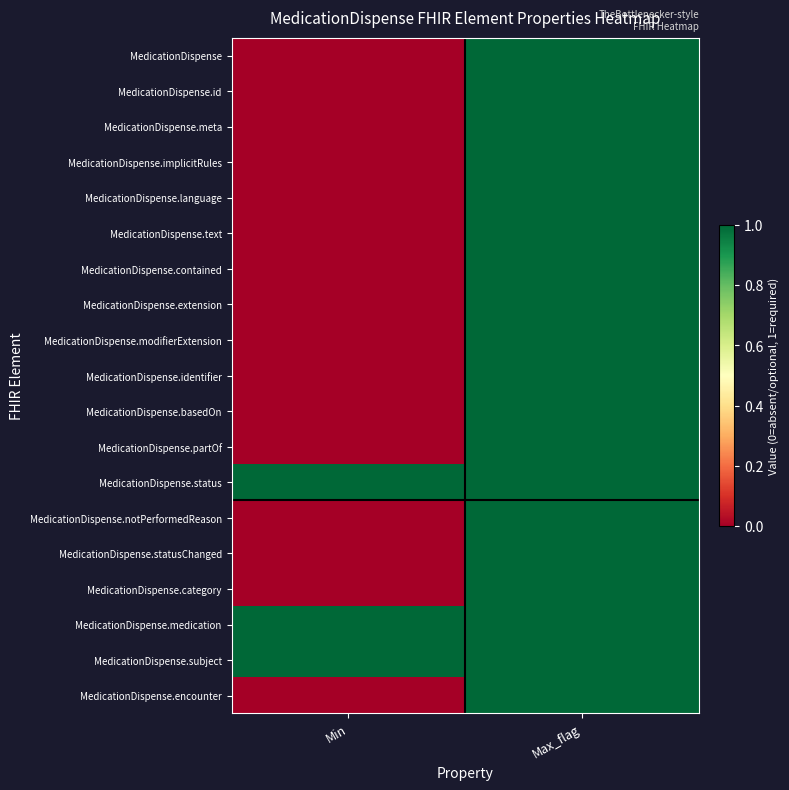

Which series has the largest range (max minus min)?

MedicationDispense